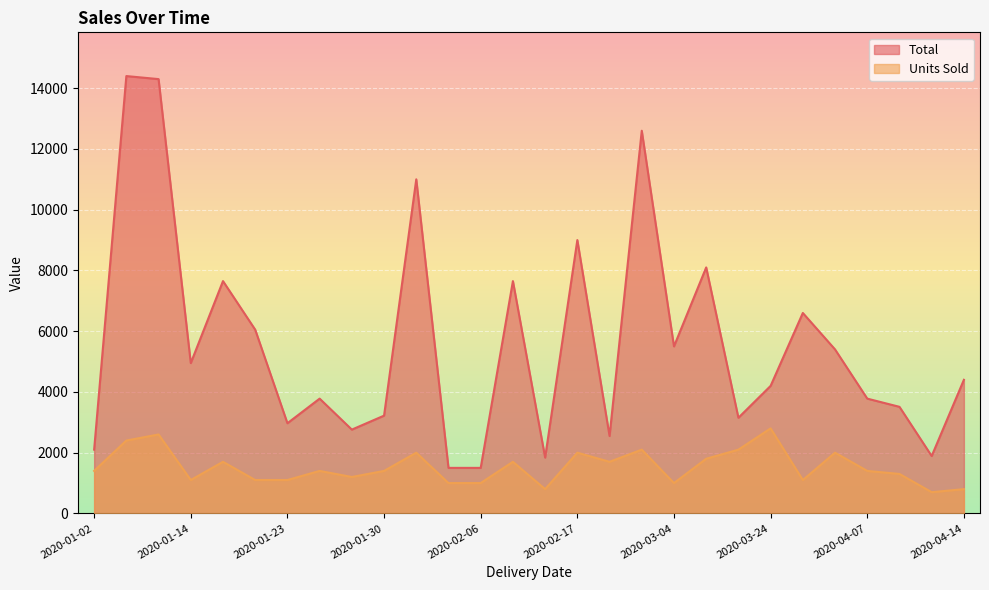

List the series in order of their overall mean, highest first.

Total, Units Sold